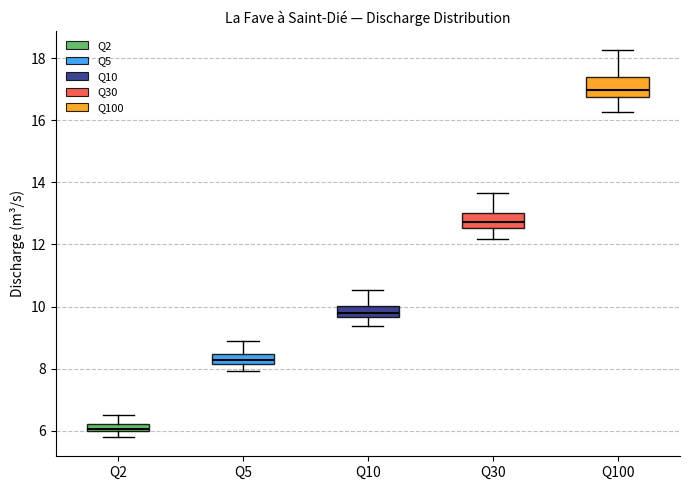

Where is the upper edge of the box for Q2 on the y-axis? The values are not printed on the chart, so give them approximately, as read against the axis.

6.2